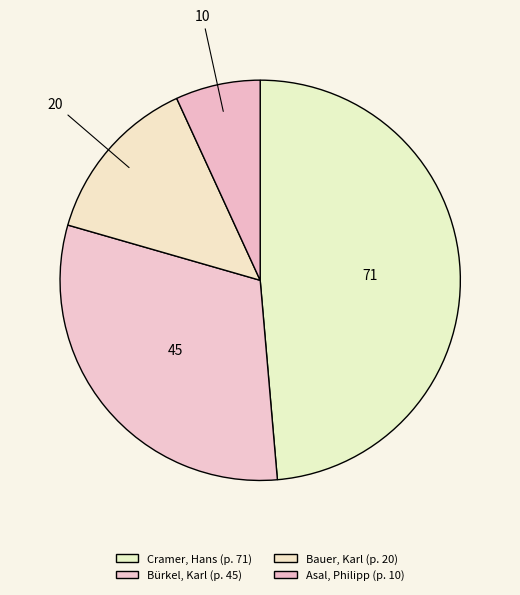

To the nearest percent, what portion does Cramer, Hans represent?

49%